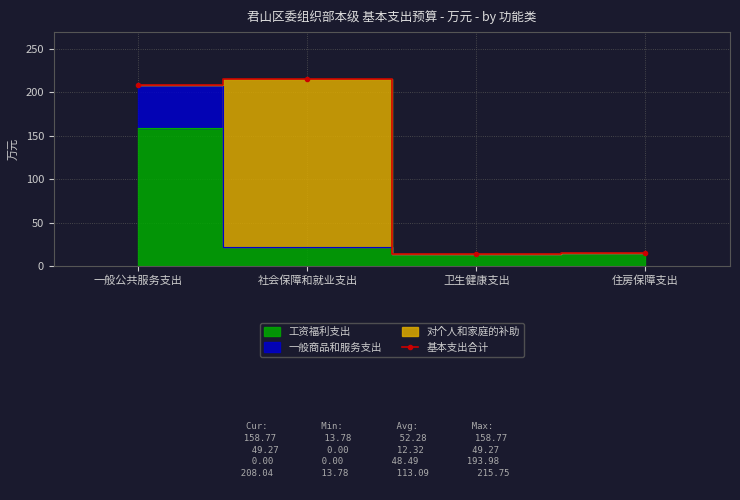

What is the change in value from 一般公共服务支出 to 卫生健康支出?

-194.3